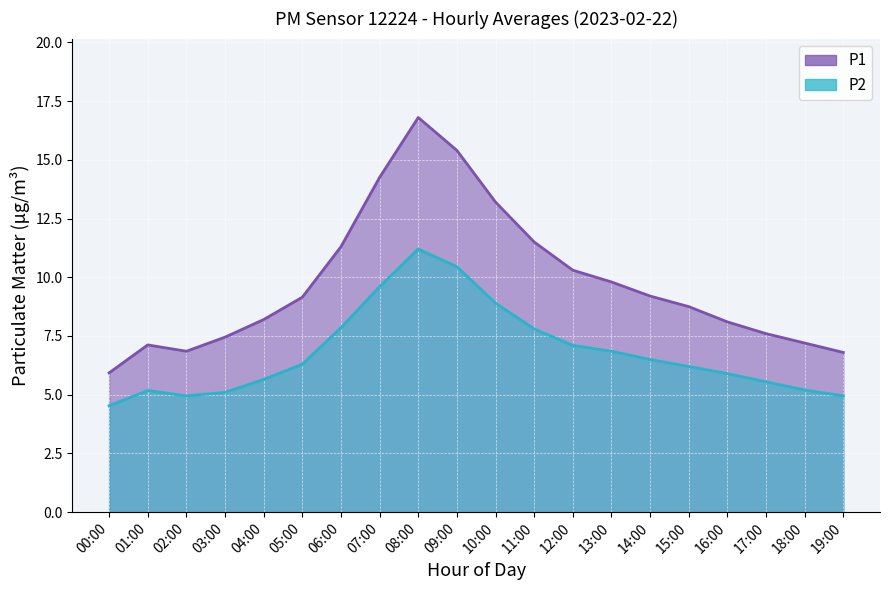

What is the difference between the maximum and minimum values in the P1 series?

10.9